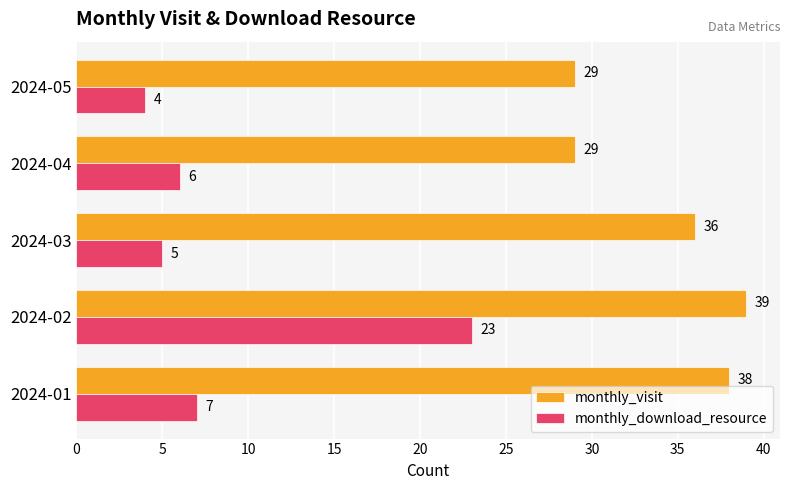

Is it true that monthly_download_resource equals 35 at 2024-02?

False